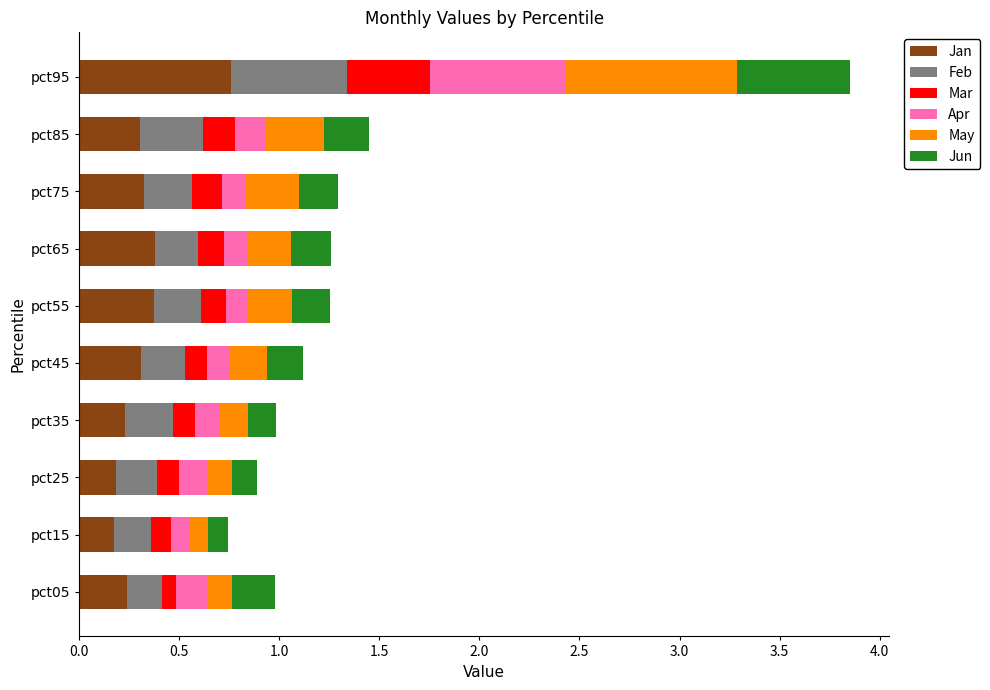

True or false: Jan has a value of 0.4 at pct65.

True